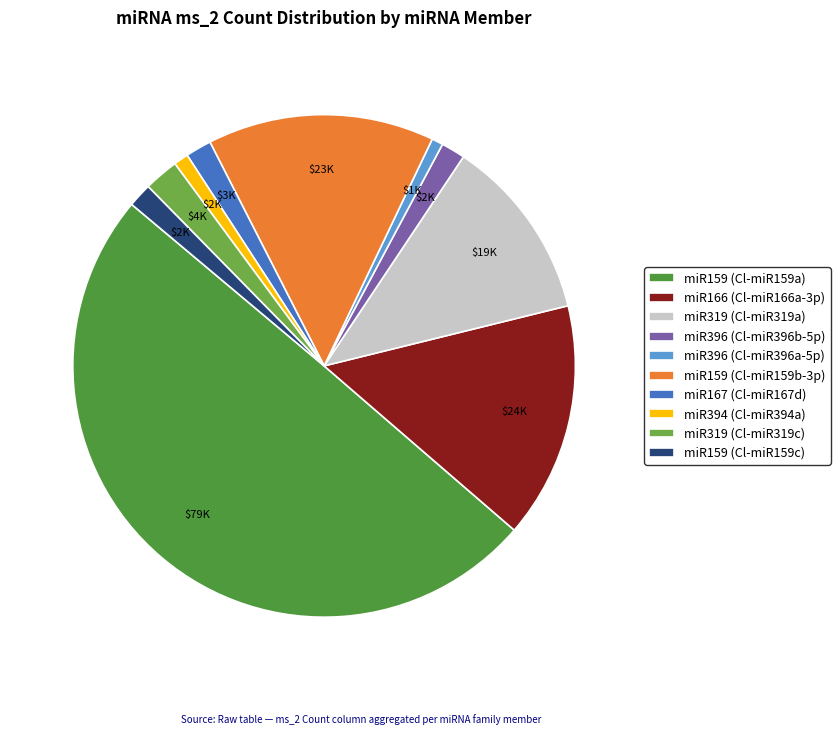

Is miR396 (Cl-miR396b-5p) the majority of the pie?

No